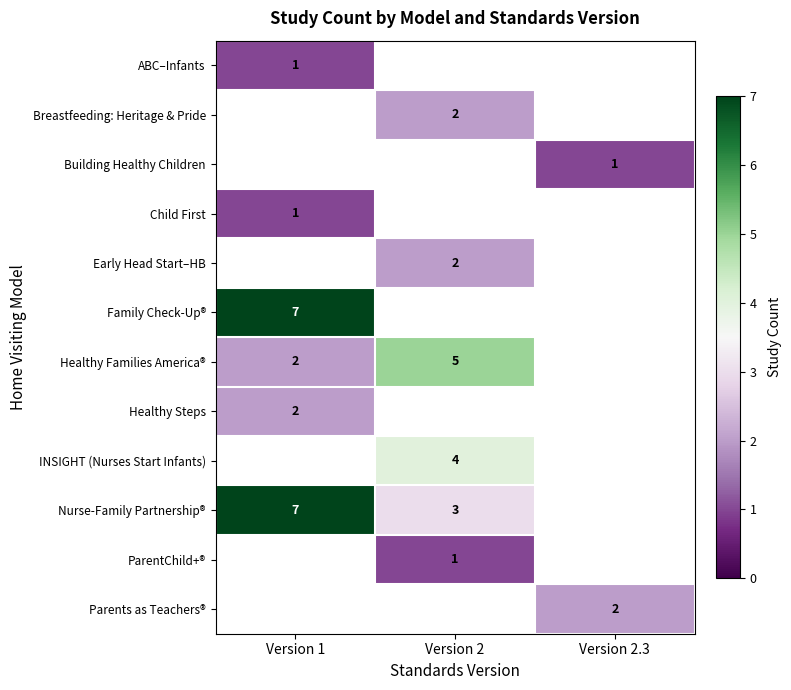

What is the spread (max minus min) of values at Version 1?

6.0